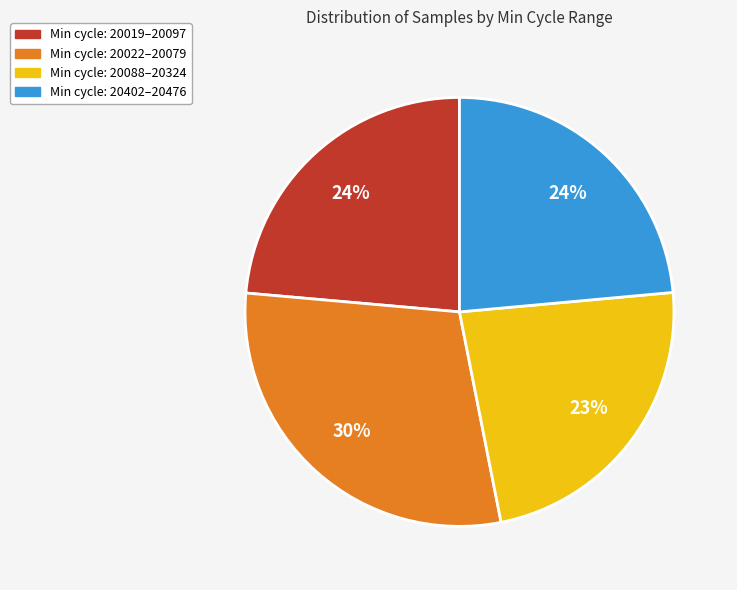

Approximately how many times larger is the value at Min cycle: 20402–20476 compared to Min cycle: 20019–20097?

1.0